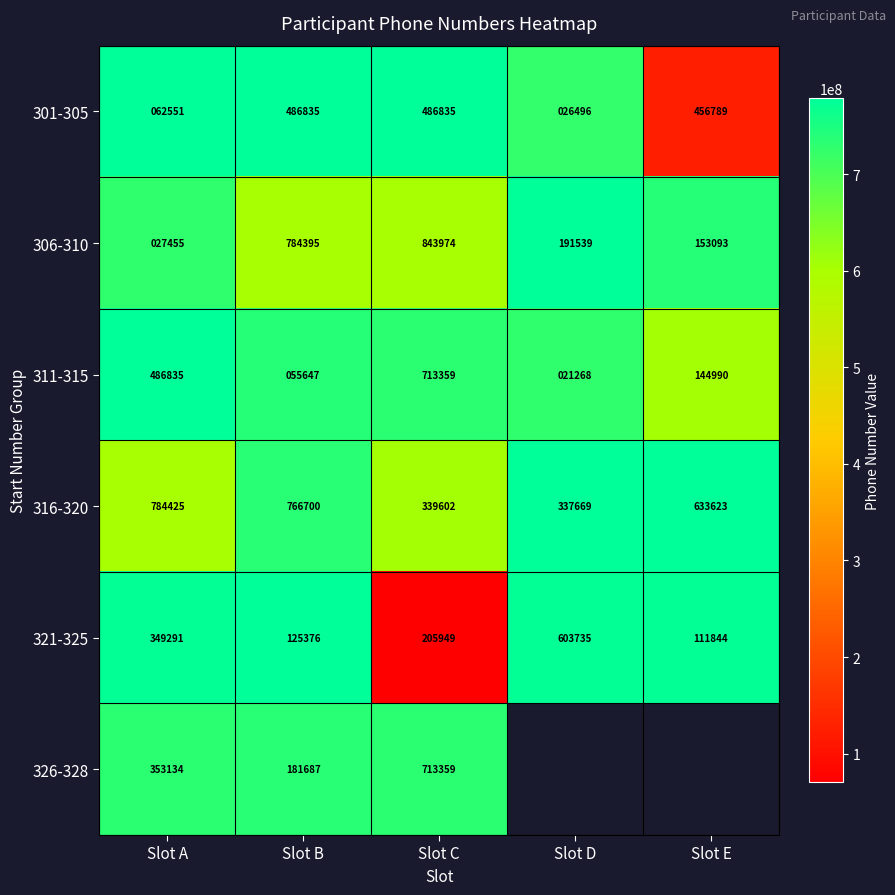

What is the maximum value for 306-310?

843974